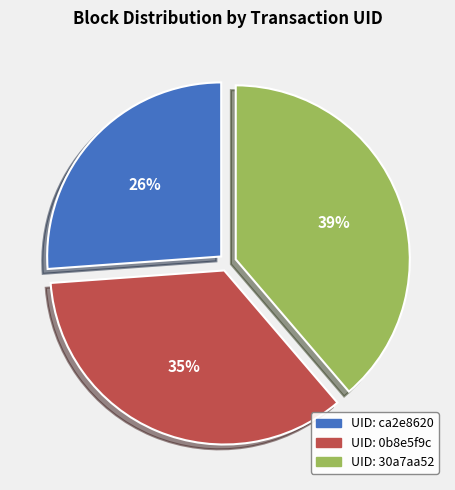

To the nearest percent, what is the difference between the largest and smallest slice percentages?

13%